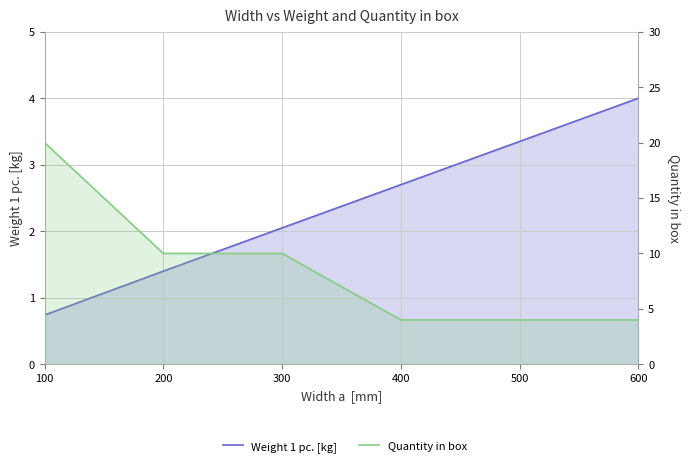

Where is Quantity in box nearest to the value 12?

200